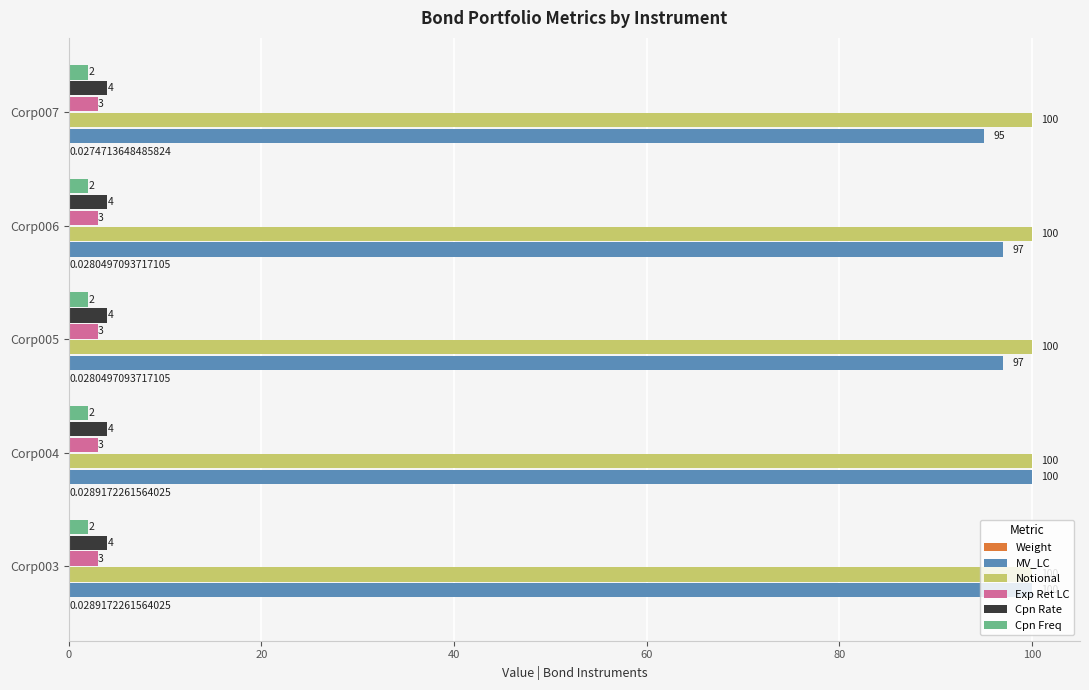

Which series has the largest total across all categories?

Notional